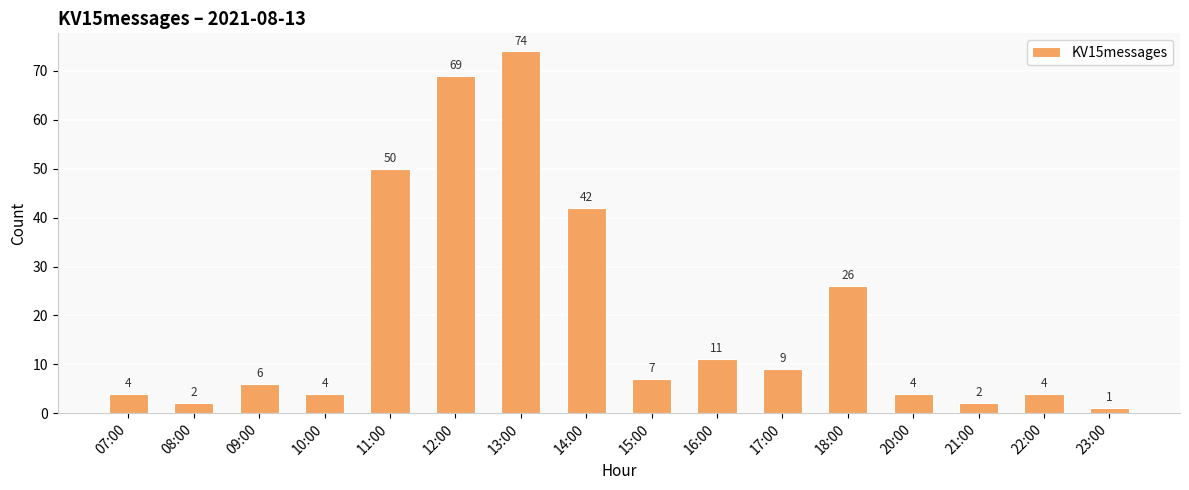

At which label does the data first exceed 7?

11:00